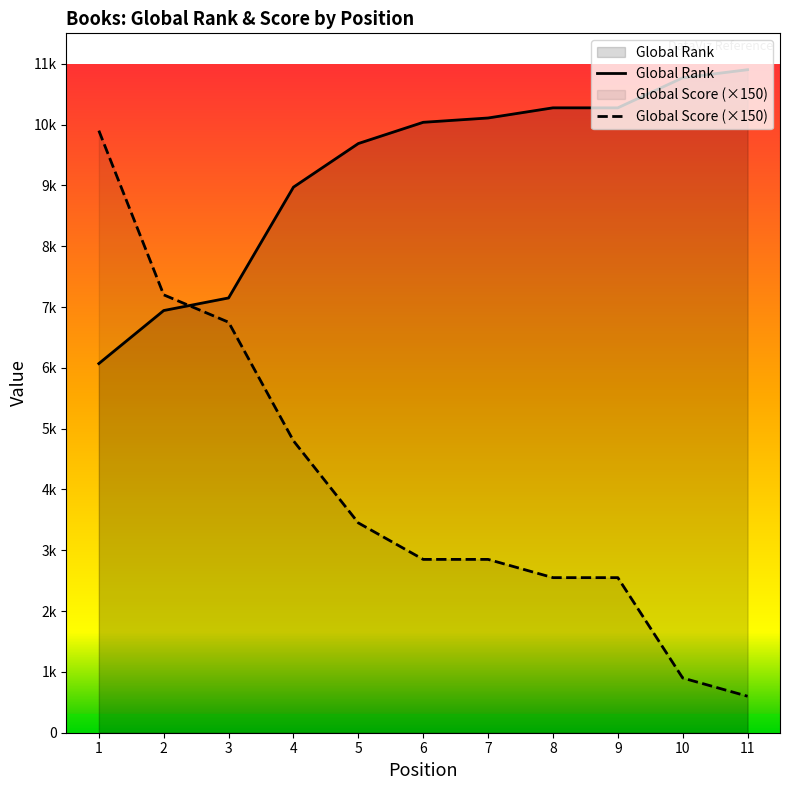

Which category has the lowest value in the Global Score series?

11